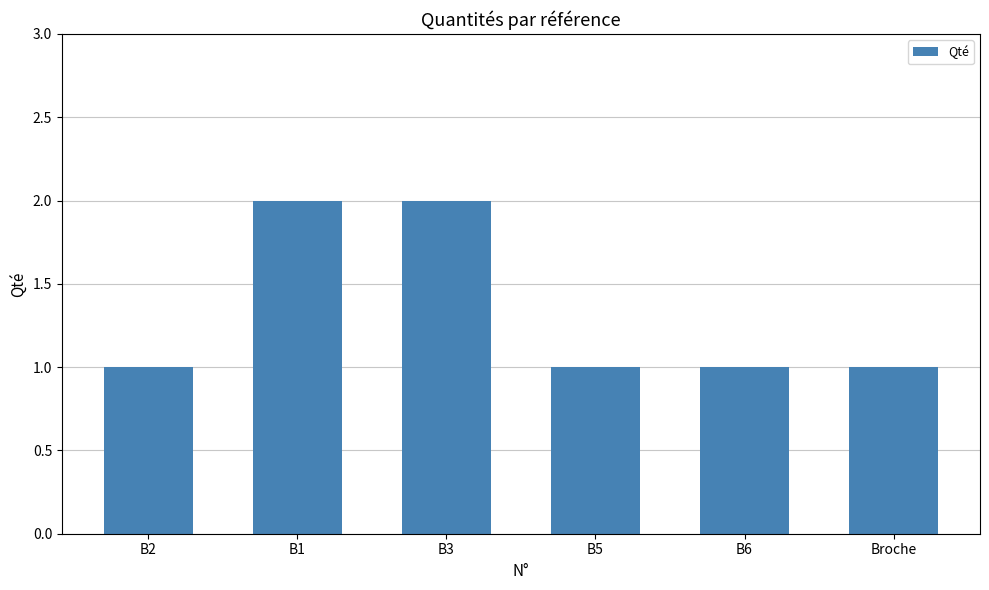

What is the greatest value displayed?

2